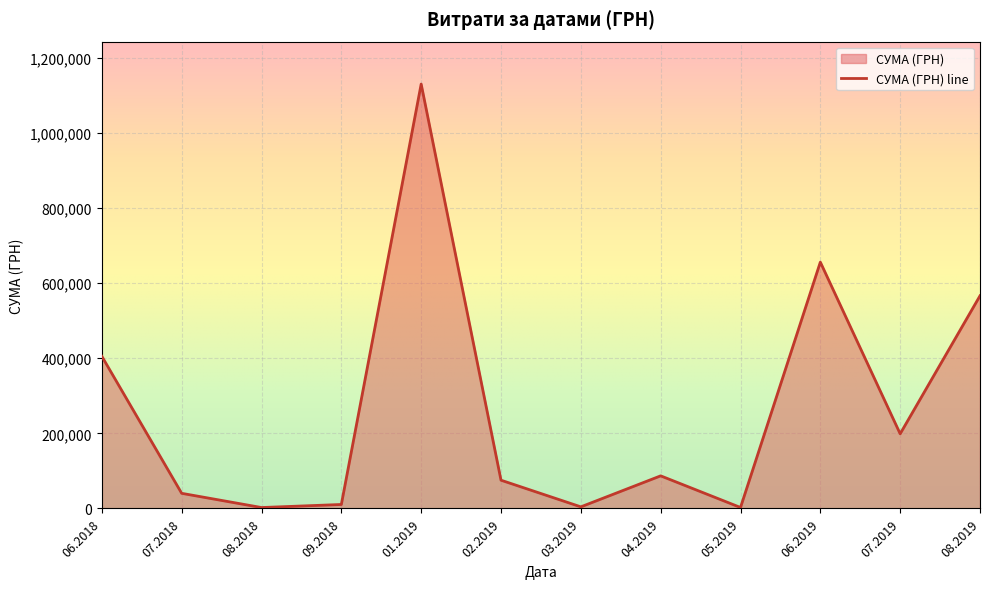

Is it true that the value at 01.2019 is 1480096.6?

False